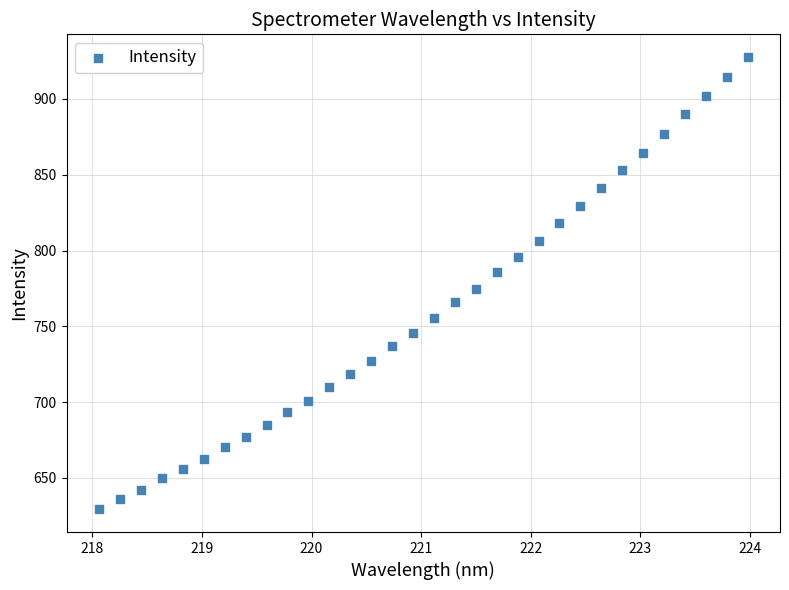

What is the range of Y values (max minus min)?

298.5